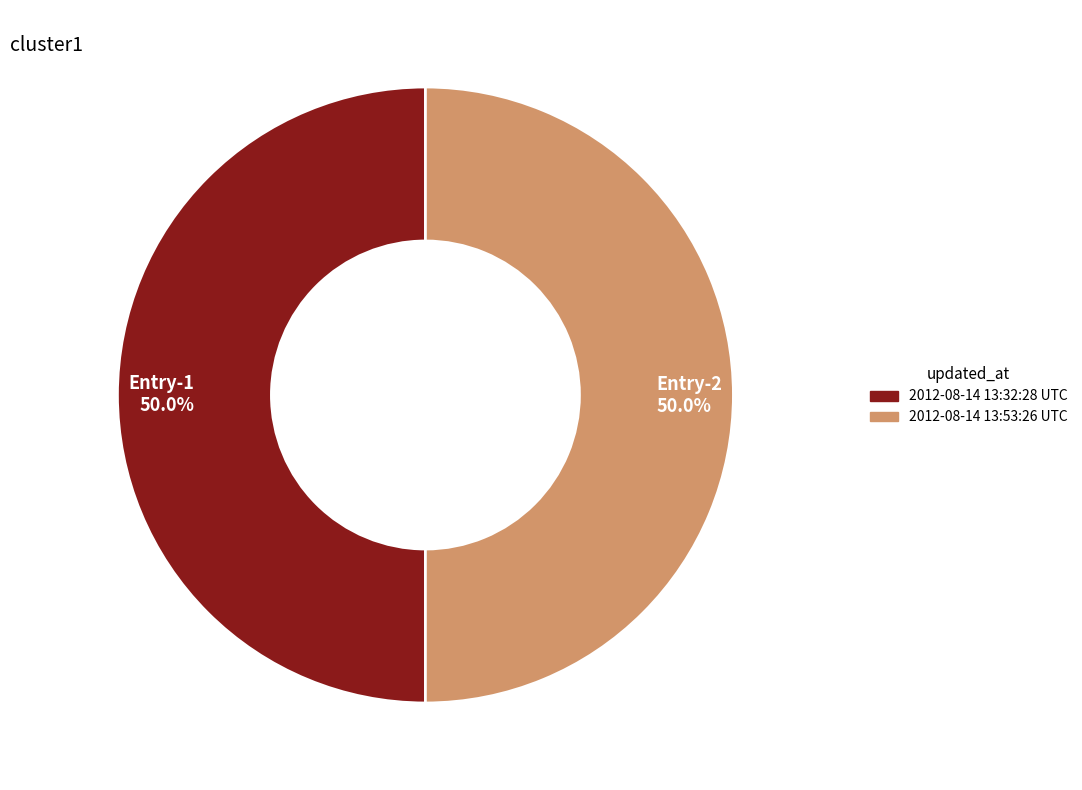

Count the number of slices in the pie.

2